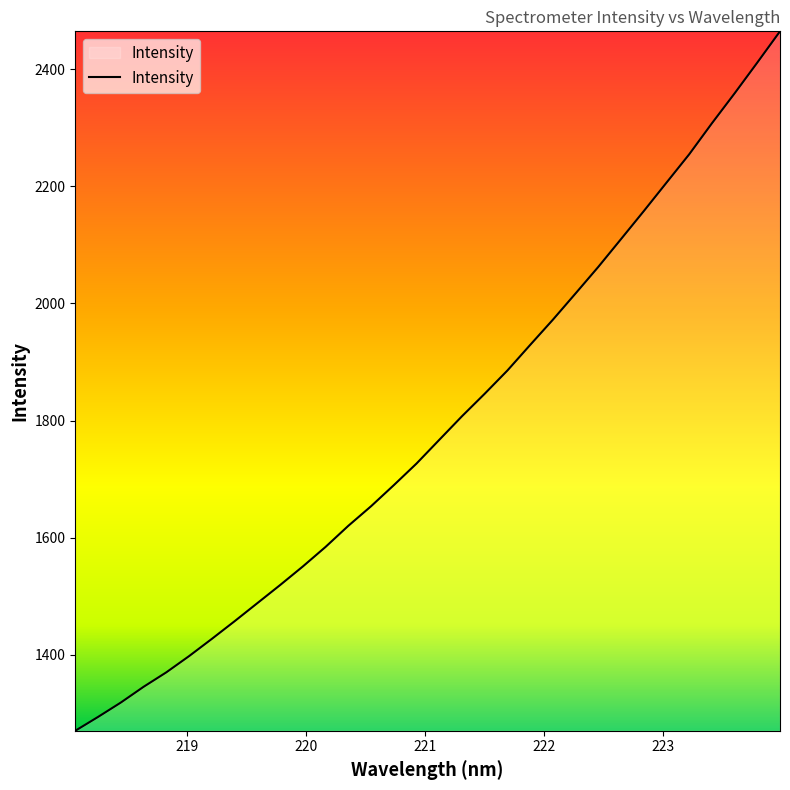

What is the difference between the maximum and minimum values?

1195.0